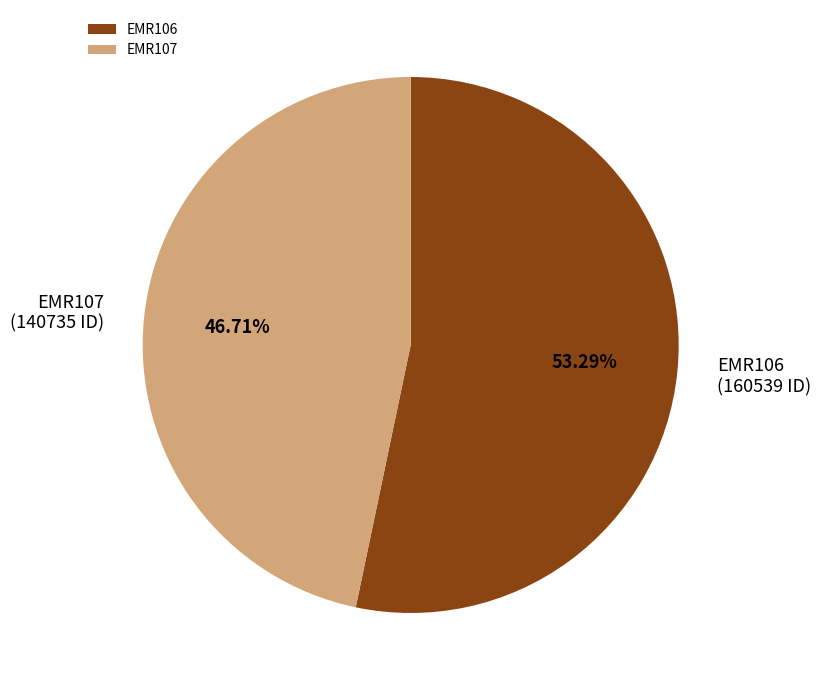

Which slice is the smallest?

EMR107